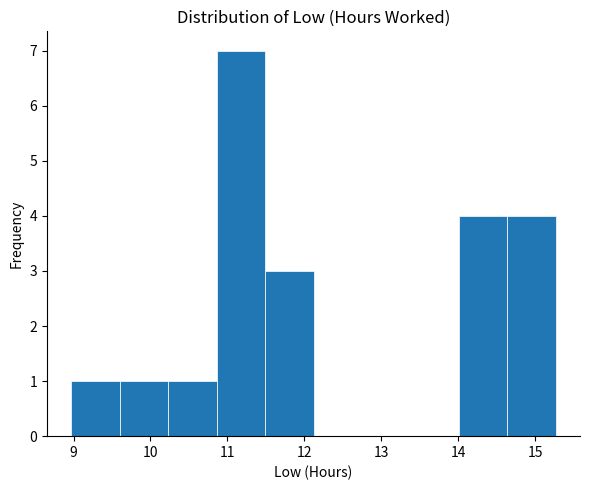

Reading left to right, list every bar in this chart as the range it spans on the x-axis followed by its height. Neither the bar edges nor the heights are printed on the chart, so give them approximately, as read against the axes.

8.97 to 9.60: 1
9.60 to 10.23: 1
10.23 to 10.86: 1
10.86 to 11.49: 7
11.49 to 12.12: 3
12.12 to 12.75: 0
12.75 to 13.38: 0
13.38 to 14.01: 0
14.01 to 14.64: 4
14.64 to 15.27: 4